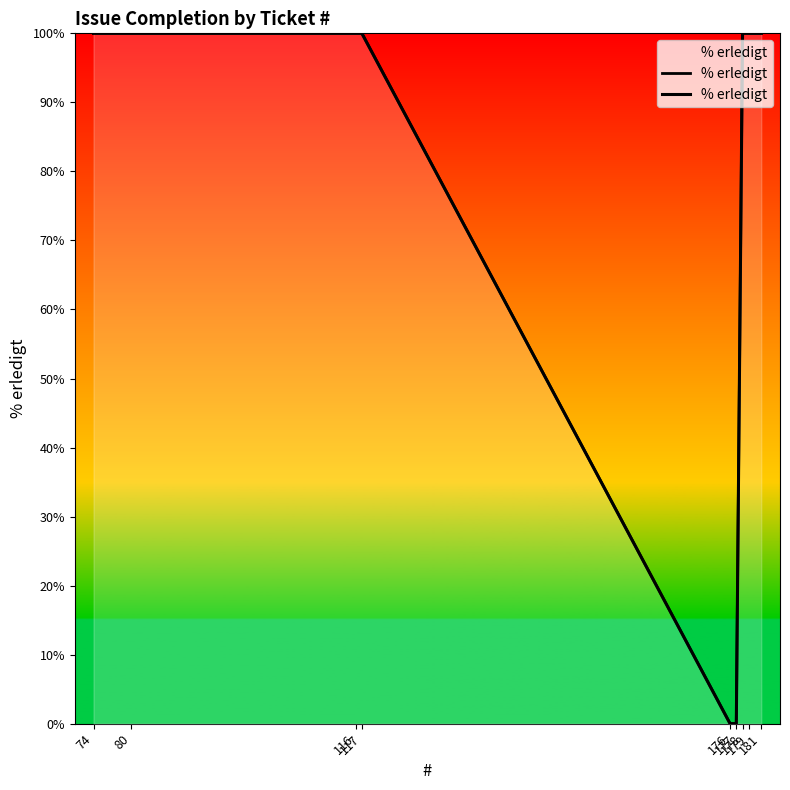

How many data points does each series have?

9